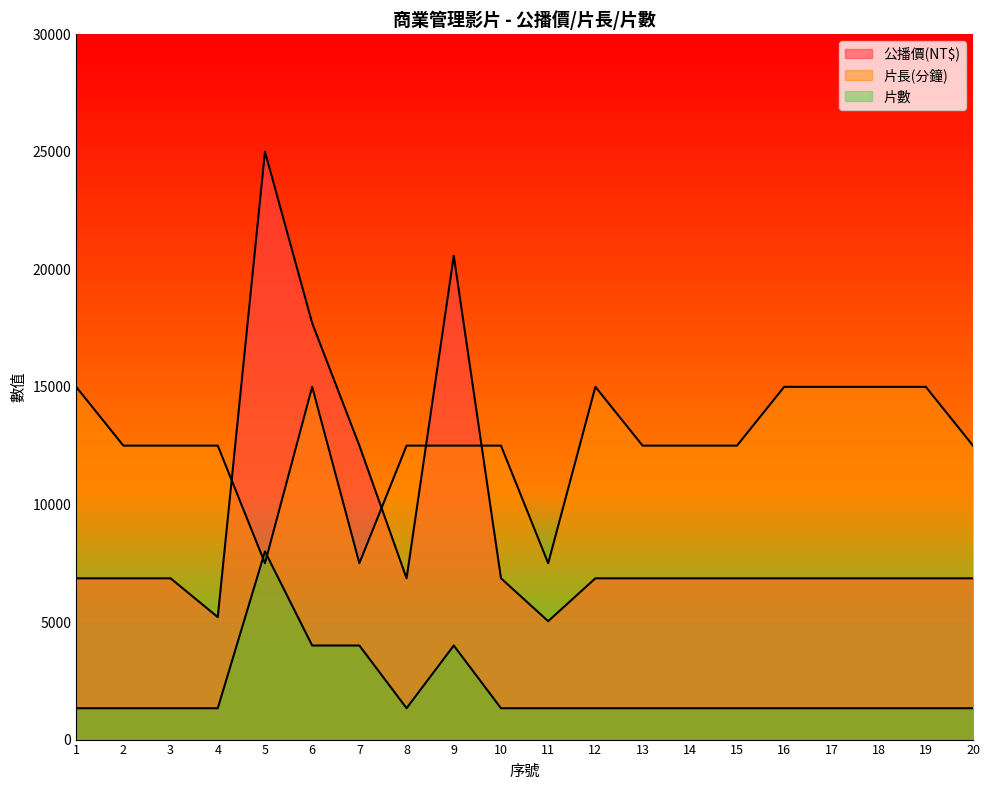

Reading left to right, transcribe all the data shown in this chart.

公播價(NT$): 6857.6	6857.6	6857.6	5208.3	25000.0	17708.3	12500.0	6857.6	20572.9	6857.6	5034.7	6857.6	6857.6	6857.6	6857.6	6857.6	6857.6	6857.6	6857.6	6857.6
片長(分鐘): 15000.0	12500.0	12500.0	12500.0	7500.0	15000.0	7500.0	12500.0	12500.0	12500.0	7500.0	15000.0	12500.0	12500.0	12500.0	15000.0	15000.0	15000.0	15000.0	12500.0
片數: 1333.3	1333.3	1333.3	1333.3	8000.0	4000.0	4000.0	1333.3	4000.0	1333.3	1333.3	1333.3	1333.3	1333.3	1333.3	1333.3	1333.3	1333.3	1333.3	1333.3